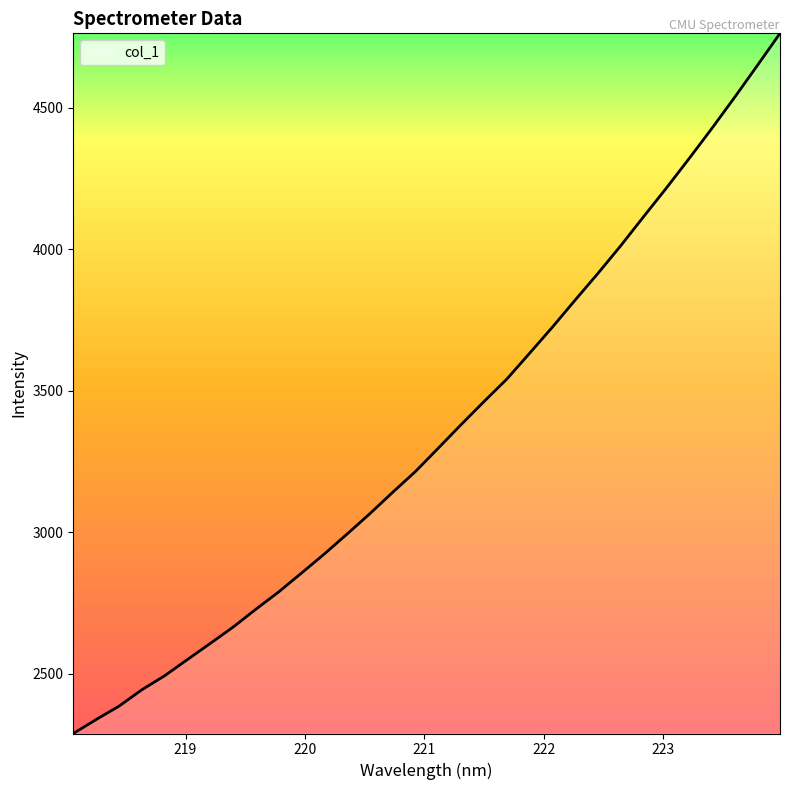

True or false: the data has more than 1 interior local peaks.

False